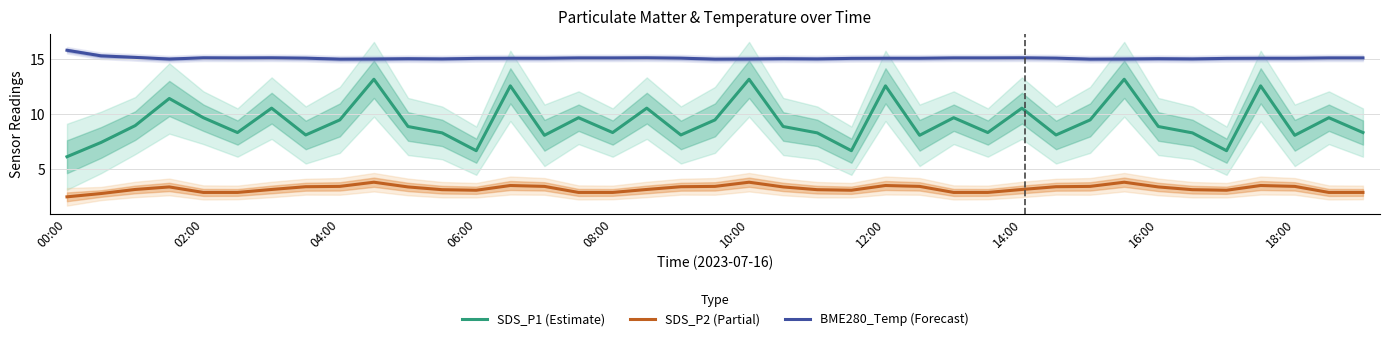

At which label does SDS_P1 (Estimate) reach its minimum?

00:00